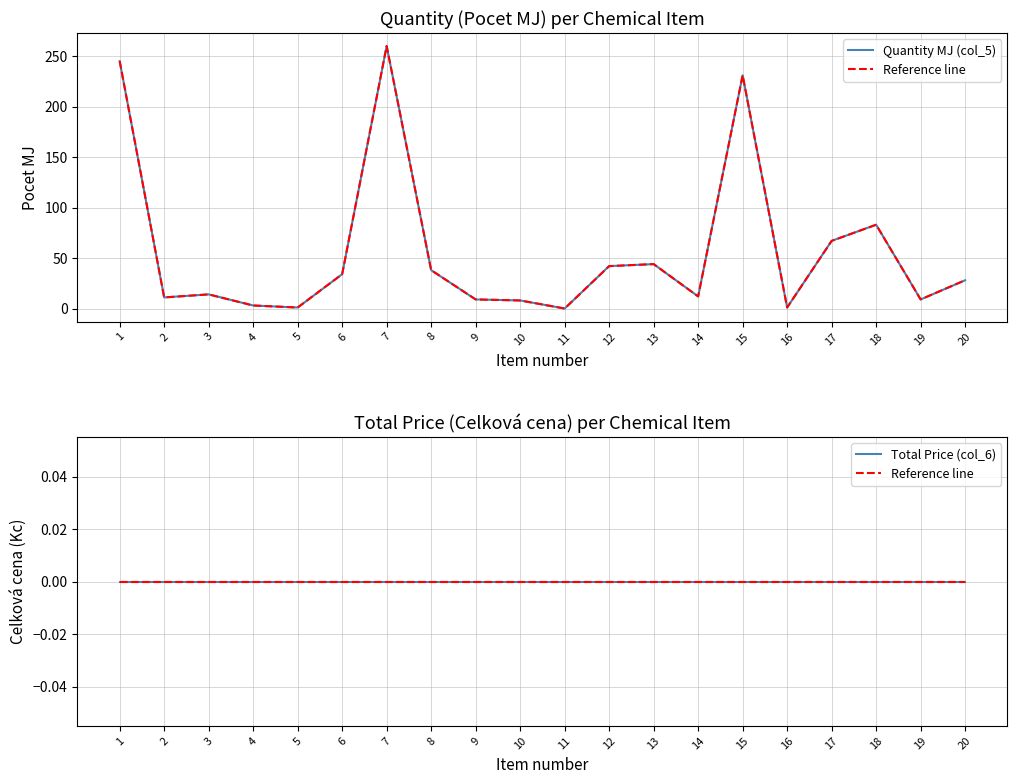

At how many categories does at least one series exceed 76?

4